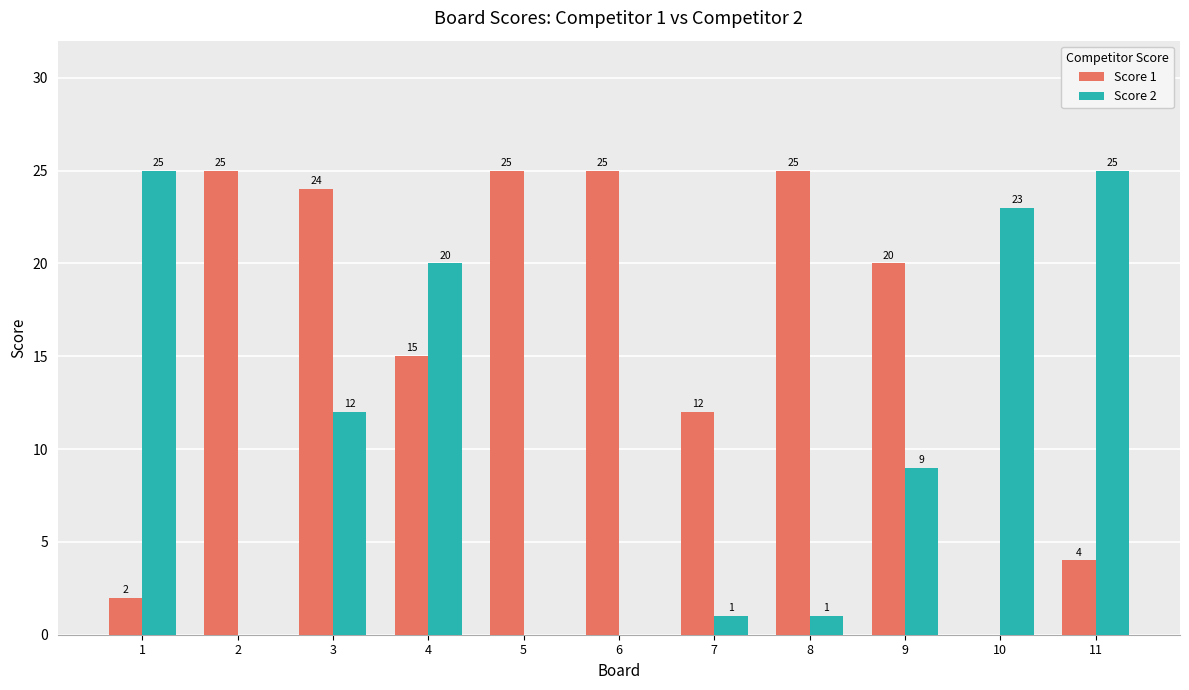

What are all the series names shown in the legend?

Score 1, Score 2